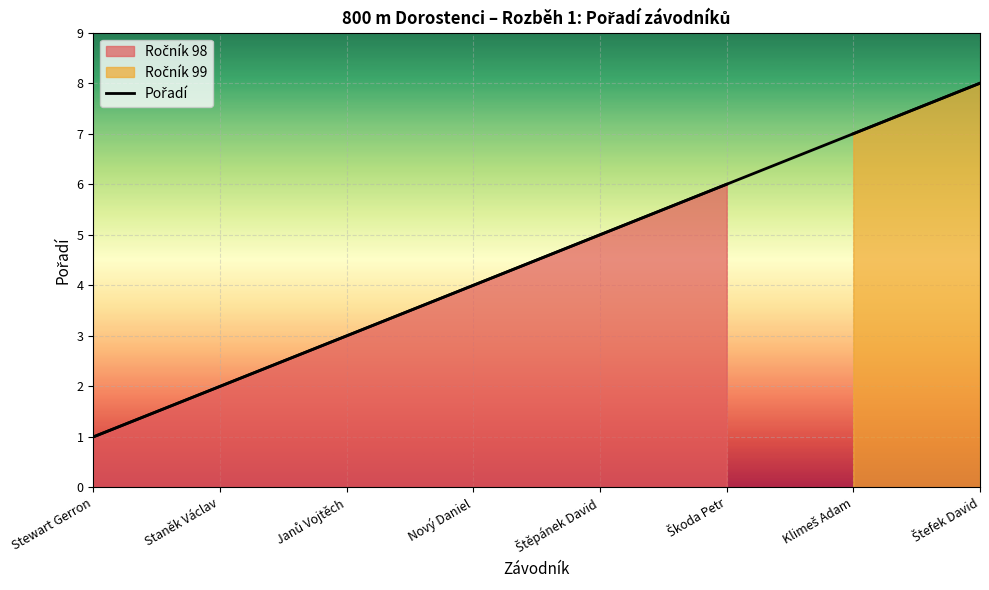

Reading right to left, transcribe all the data shown in this chart.

8	7	6	5	4	3	2	1